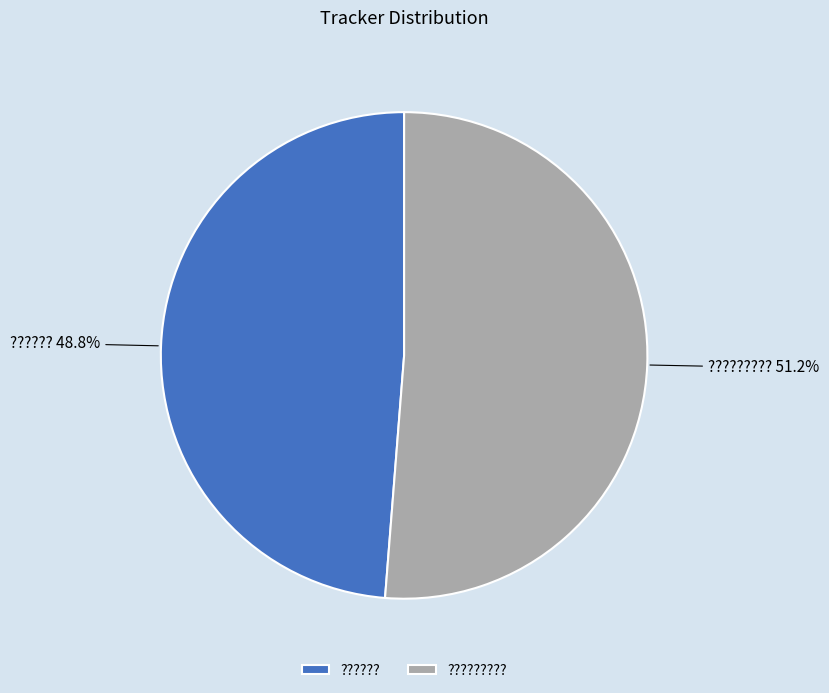

Is ????????? the majority of the pie?

Yes